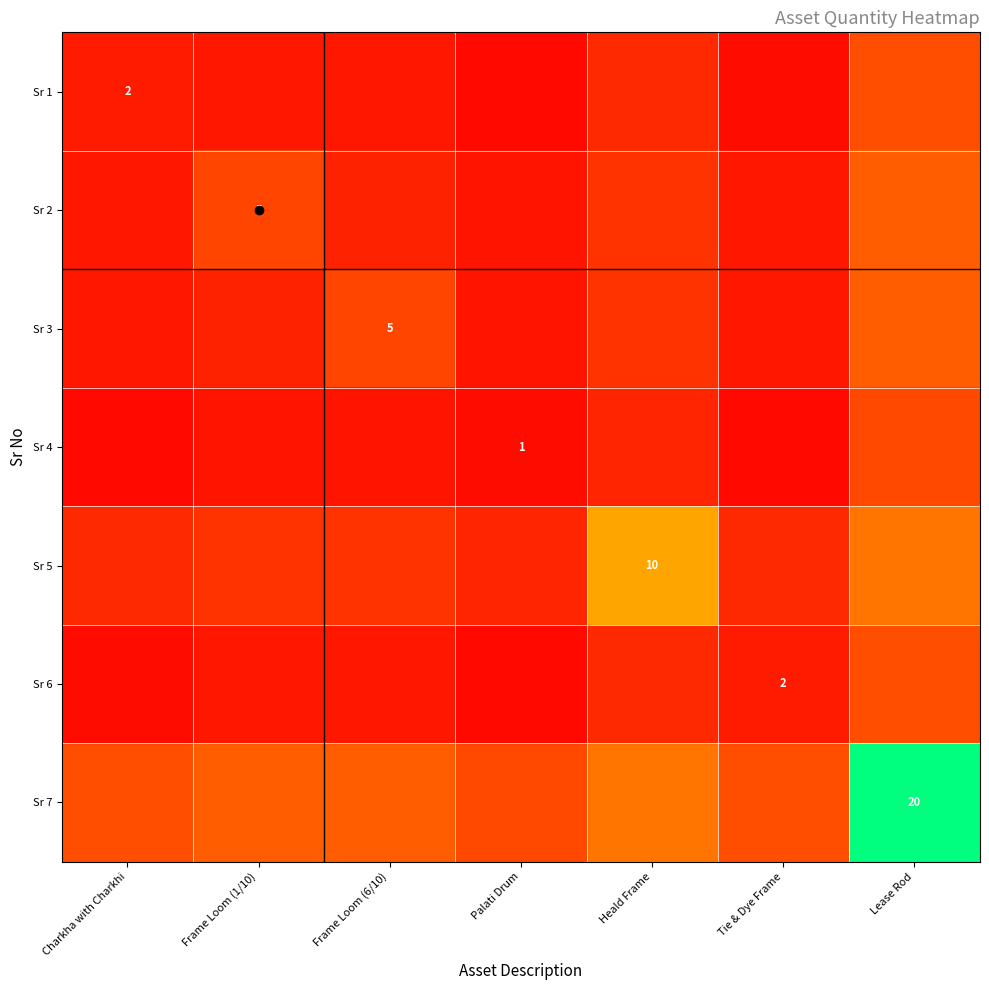

What is the sum of the Sr 4 values at Palati Drum and Tie & Dye Frame?

1.8